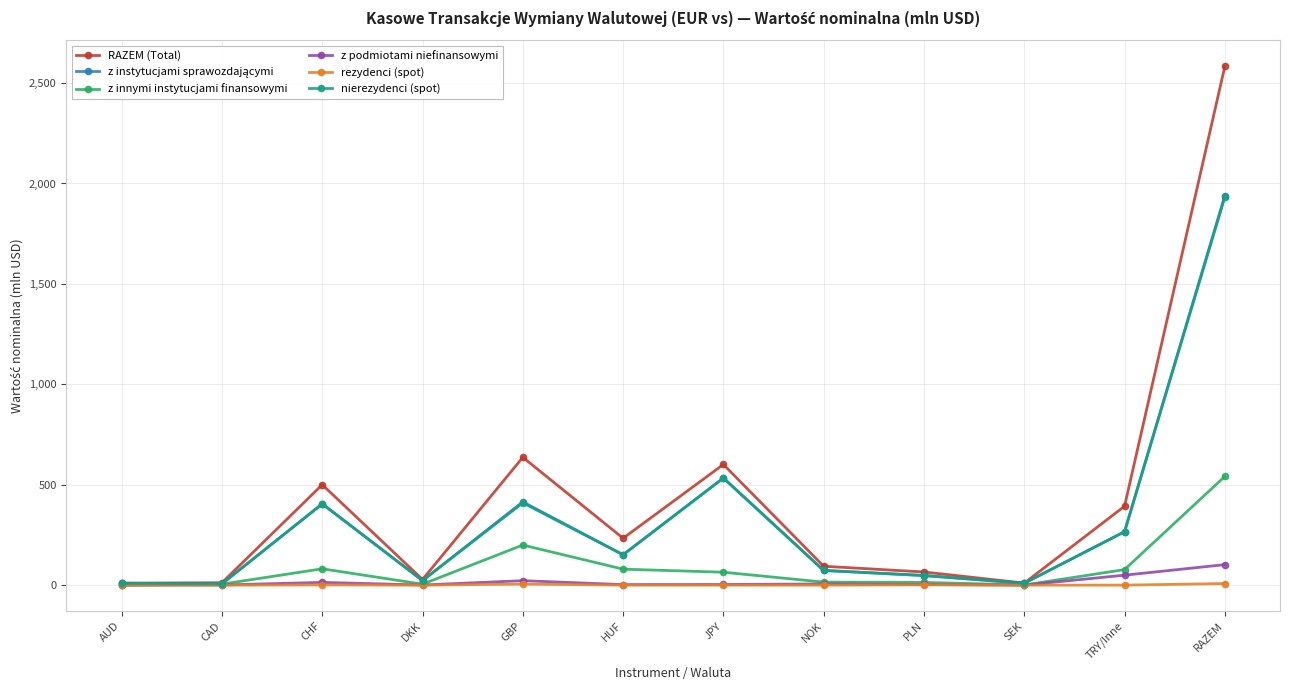

Count the number of data series in this chart.

6